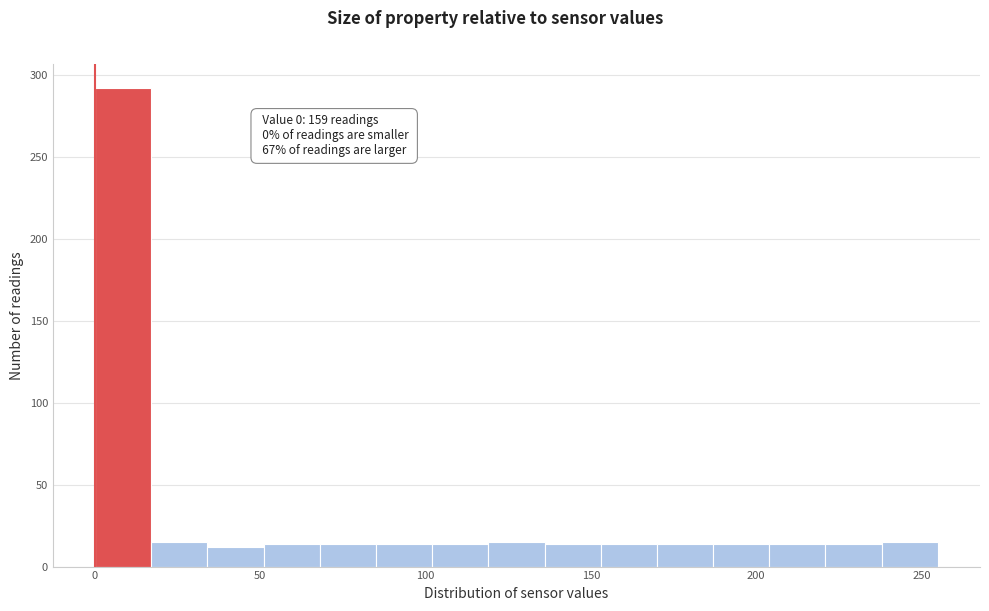

Around what value on the x-axis is the tallest bar? Give the approximate position of its centre, as read against the axis.

10